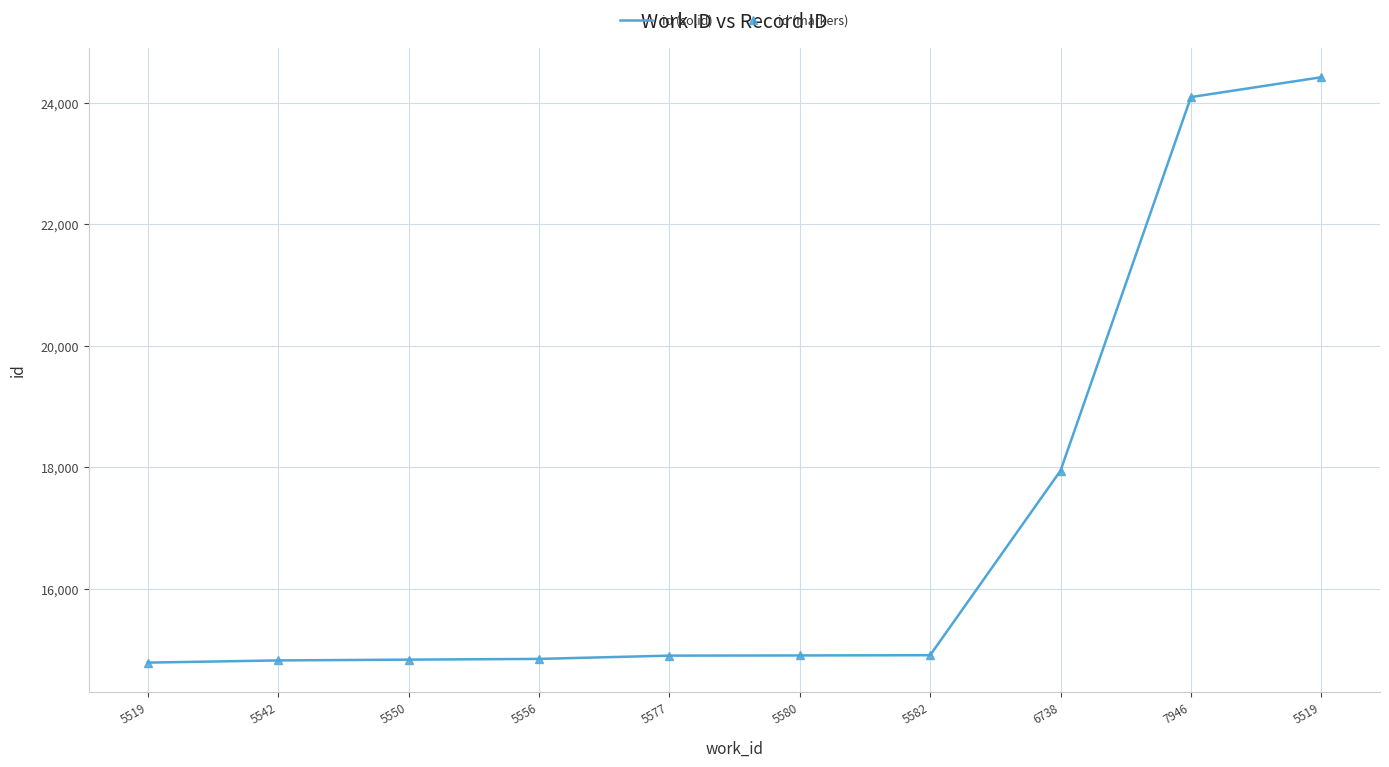

Reading left to right, list all the values displayed in this chart.

id (solid): 14781	14817	14830	14842	14896	14899	14903	17943	24095	24422
id (markers): 14781	14817	14830	14842	14896	14899	14903	17943	24095	24422